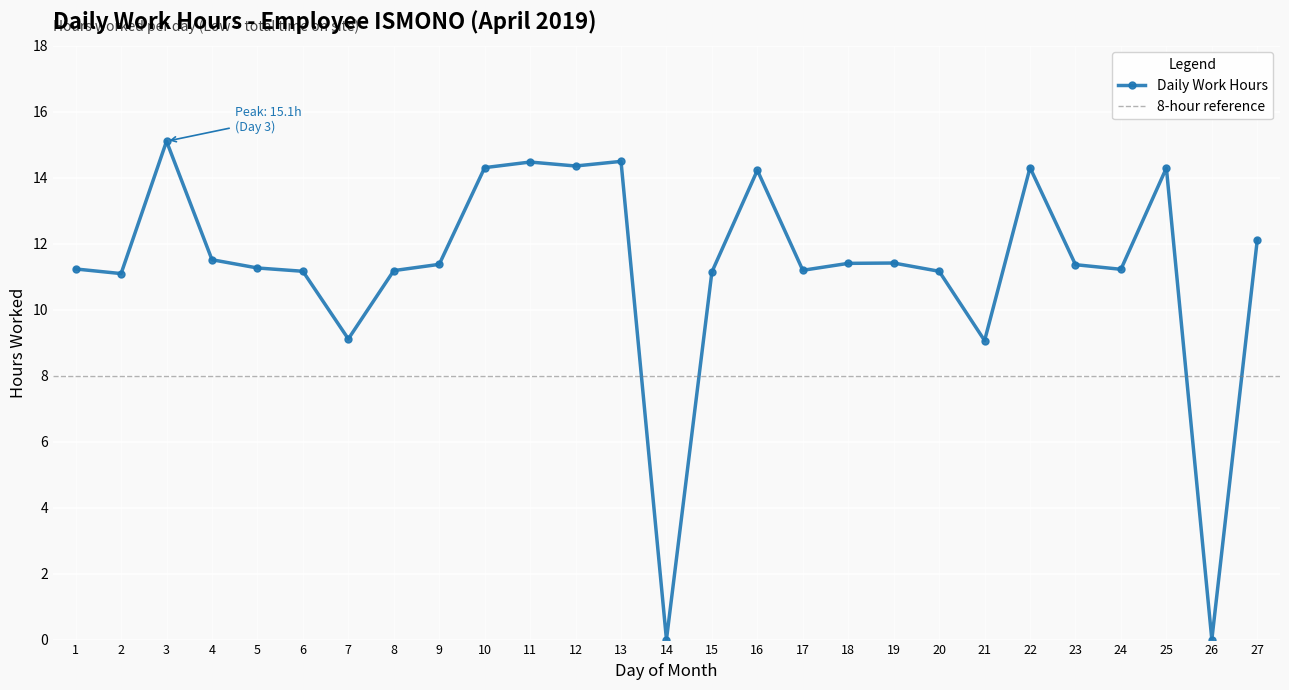

Where does the data first go above 11?

1